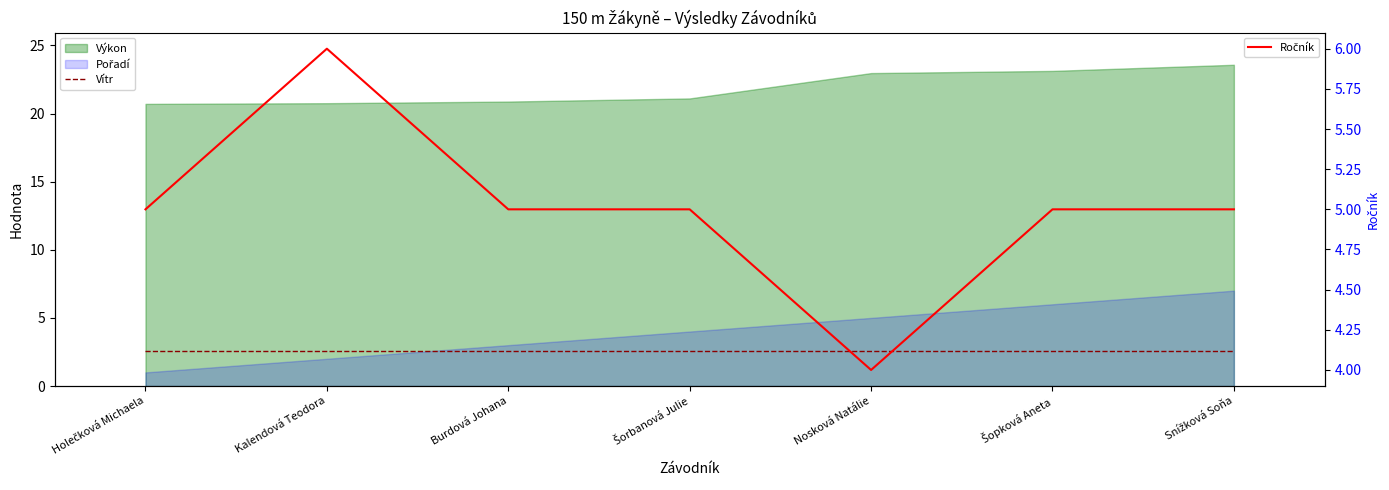

True or false: Vítr and Ročník intersect in this chart.

False